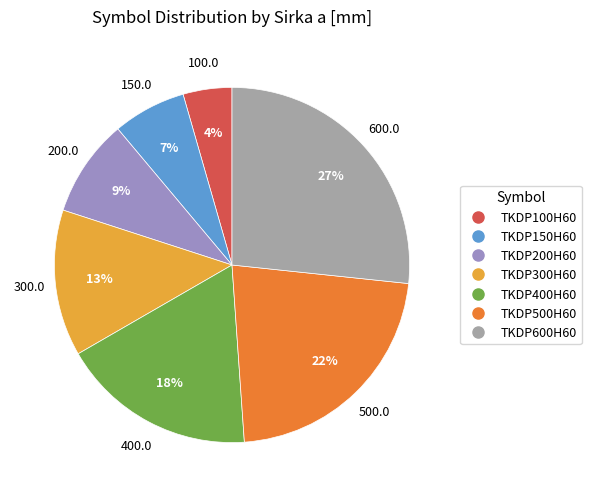

Is it true that TKDP200H60 is 23% of the pie?

False